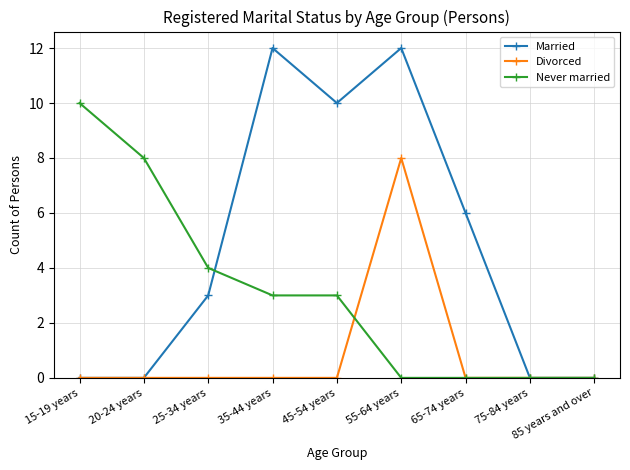

What is the difference between the second highest and second lowest values in the Married series?

12